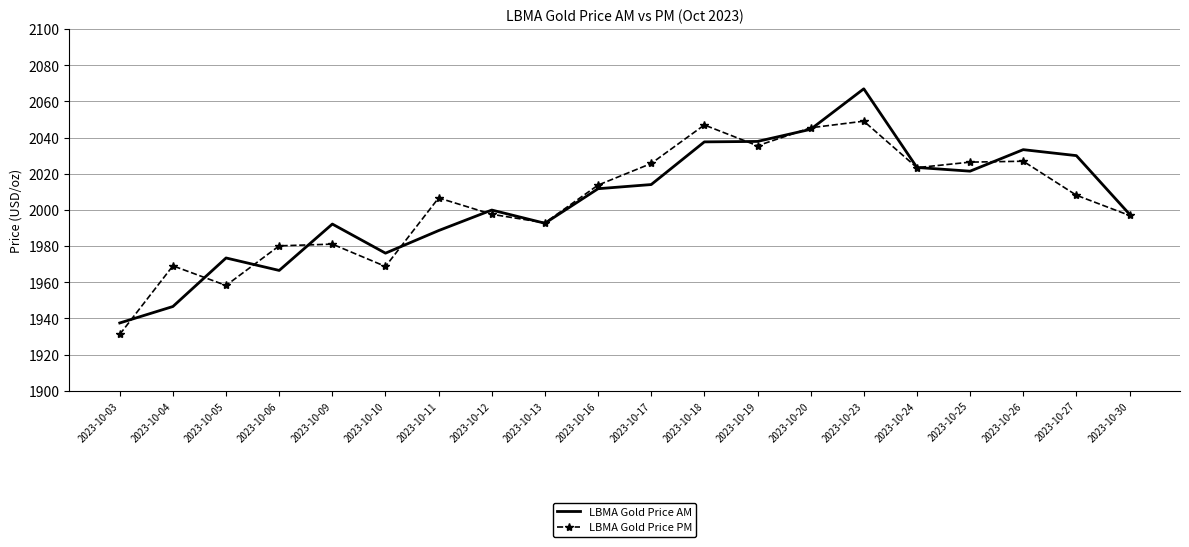

What is the spread (max minus min) of values at 2023-10-27?

21.9